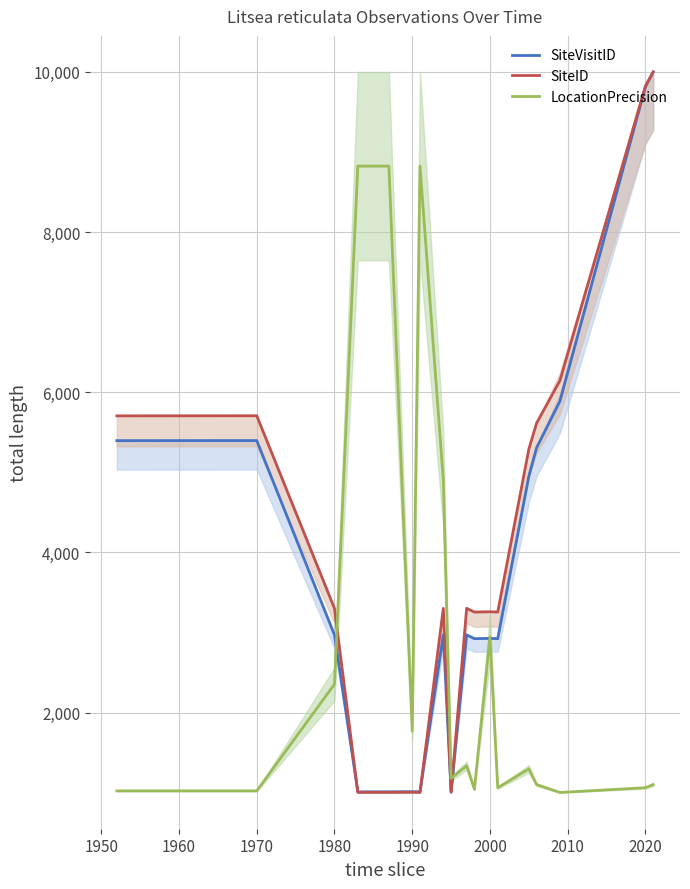

How many interior local valleys does the LocationPrecision series have?

5